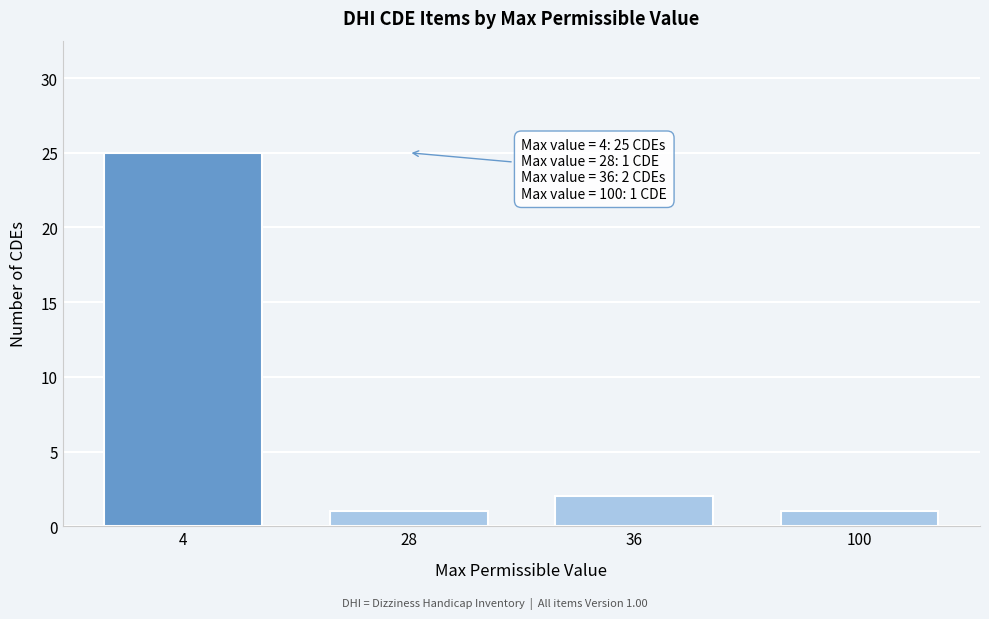

Reading left to right, what are all the values shown in this chart?

25	1	2	1